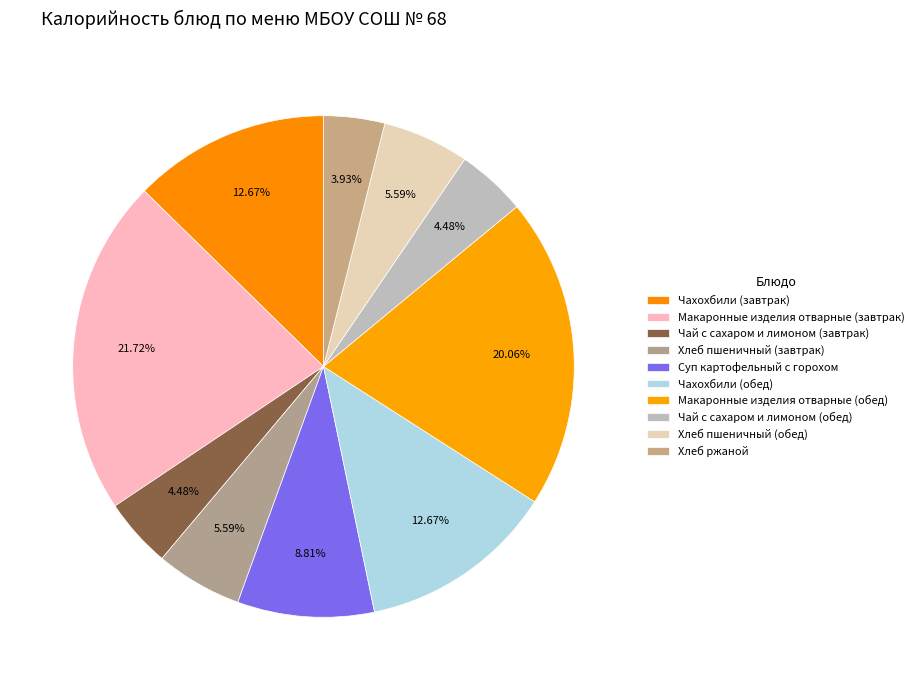

Count the number of slices in the pie.

10